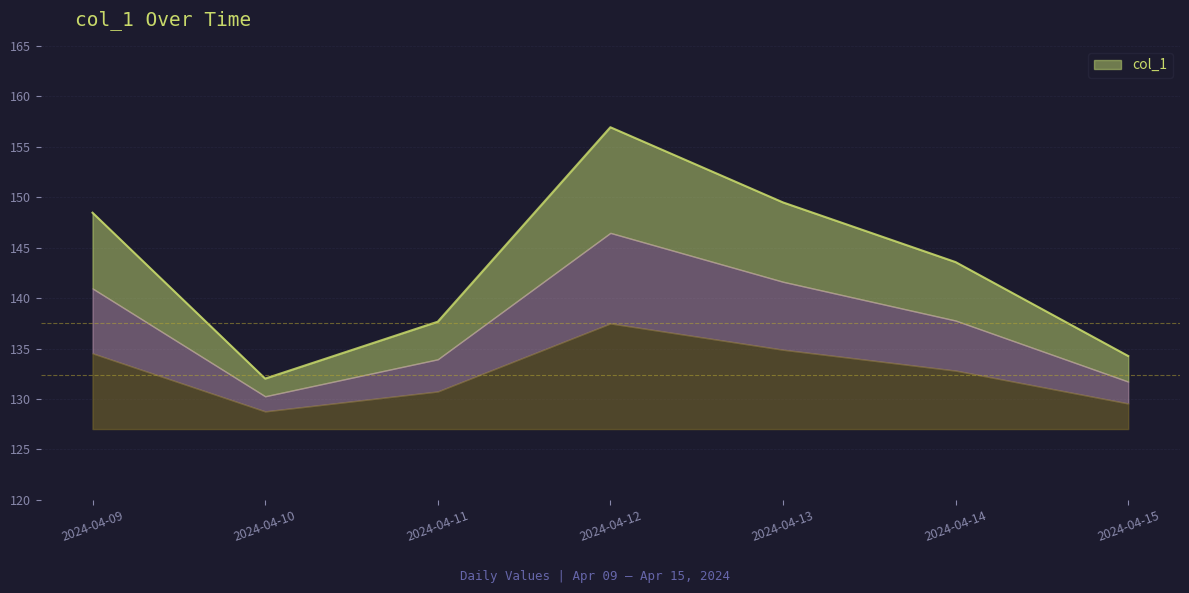

How many lines are shown in the chart?

1